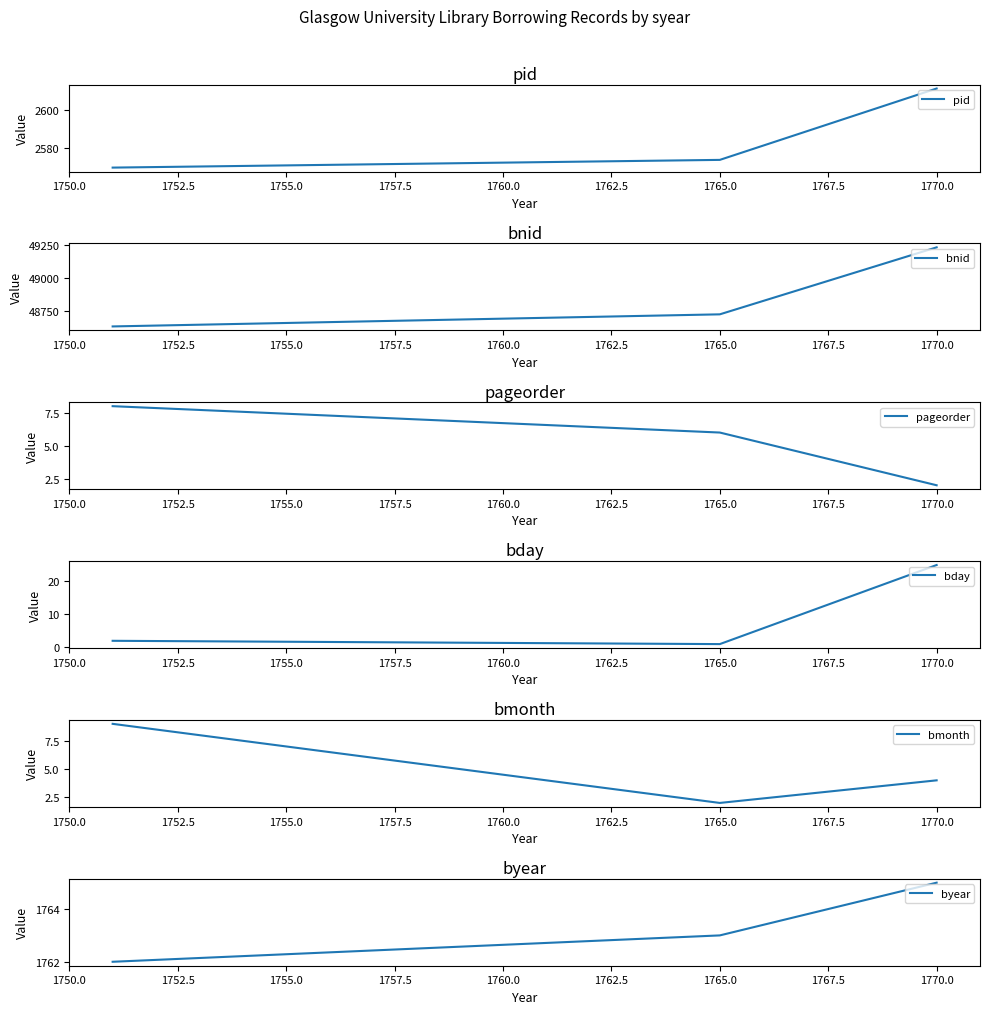

True or false: bday has a value of 25 at 1770.0.

True